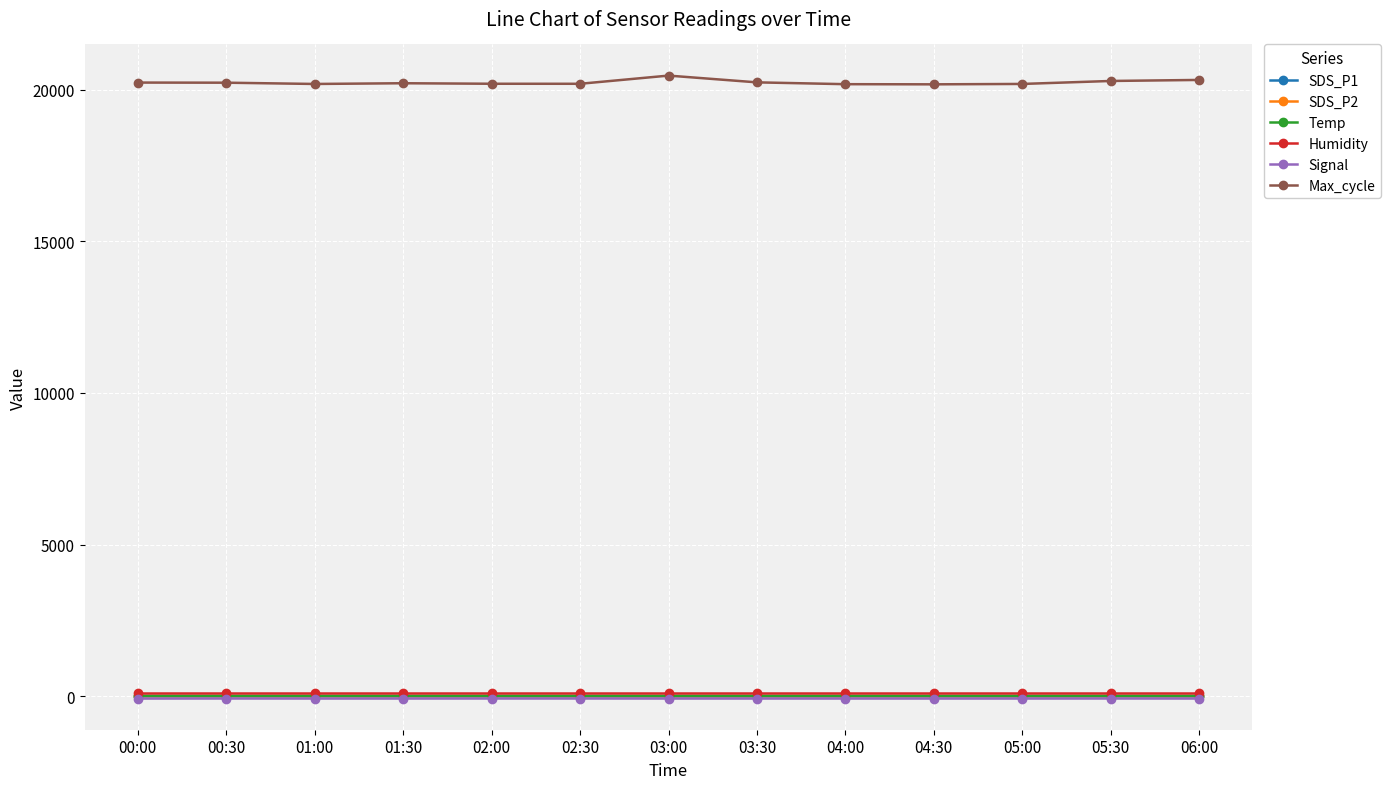

What position from the left is 05:30?

12